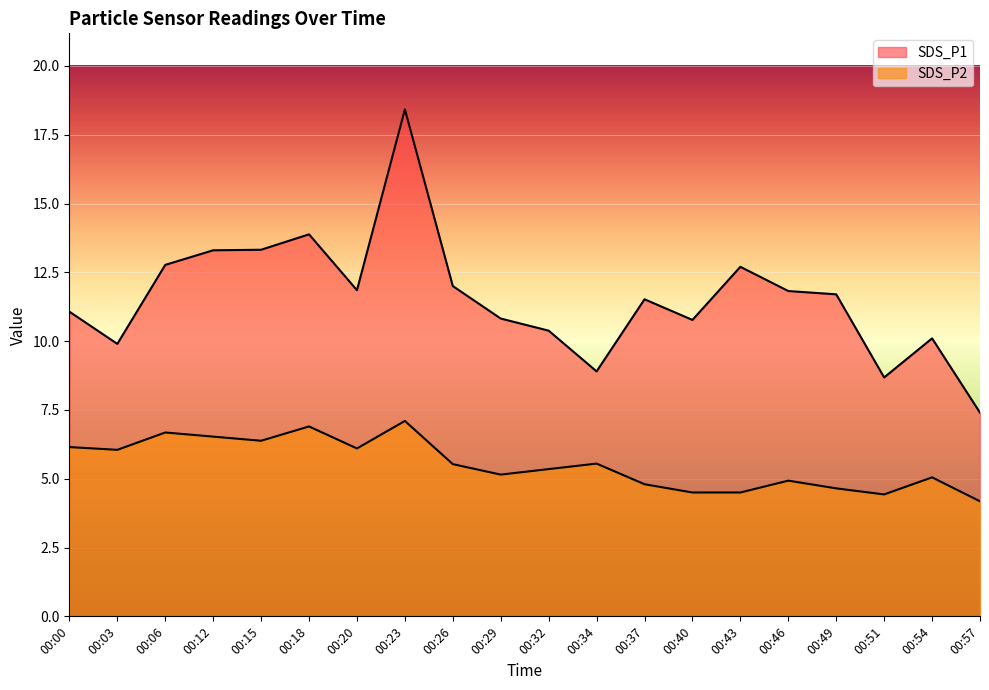

List the labels in order of SDS_P2 value, largest first.

00:23, 00:18, 00:06, 00:12, 00:15, 00:00, 00:20, 00:03, 00:34, 00:26, 00:32, 00:29, 00:54, 00:46, 00:37, 00:49, 00:40, 00:43, 00:51, 00:57